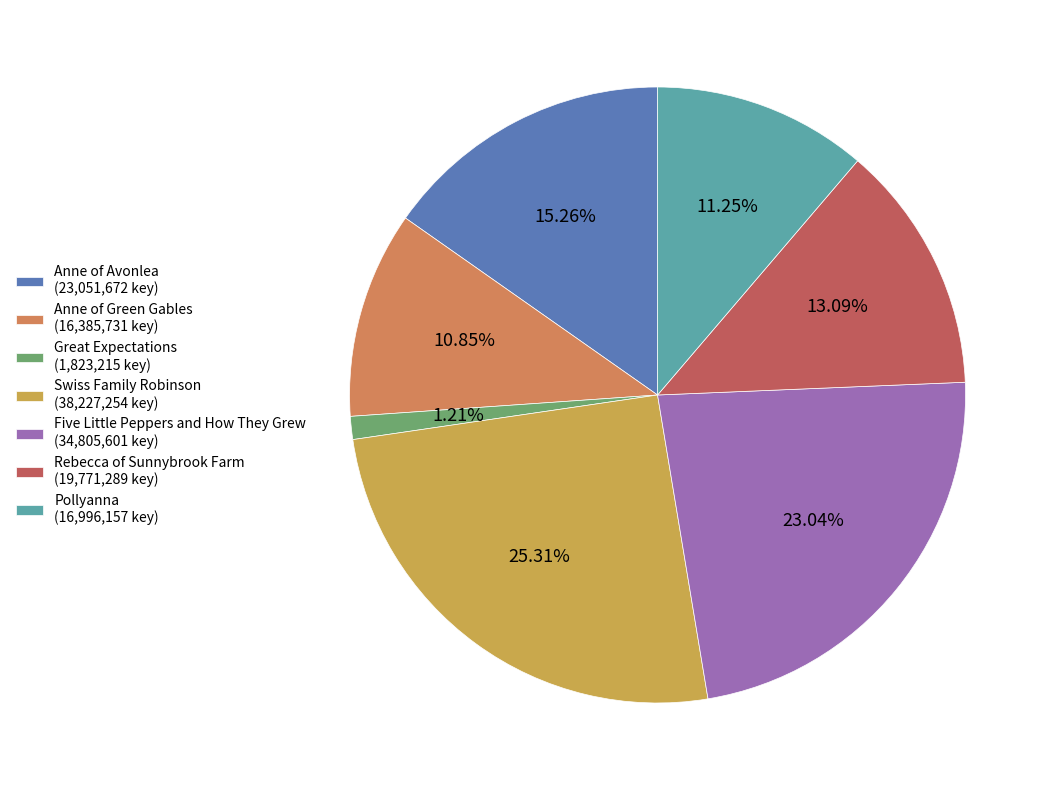

True or false: Anne of Avonlea accounts for 6% of the total.

False